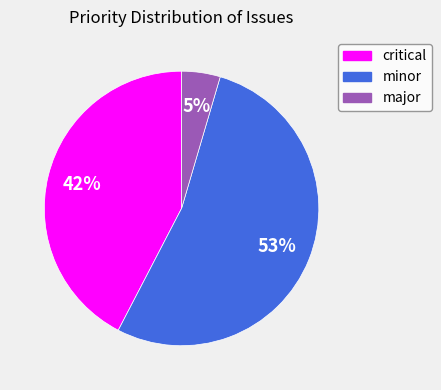

Approximately how many times larger is the value at major compared to critical?

0.1